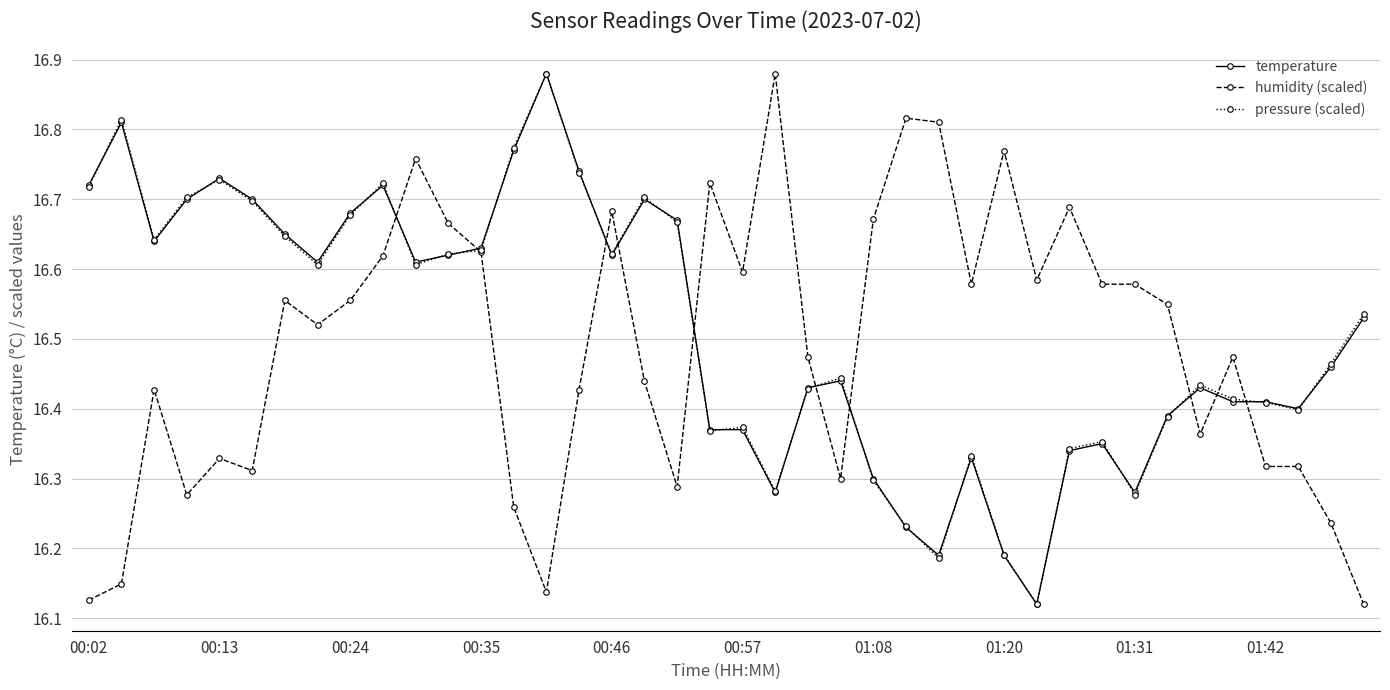

What are all the series names shown in the legend?

temperature, humidity (scaled), pressure (scaled)